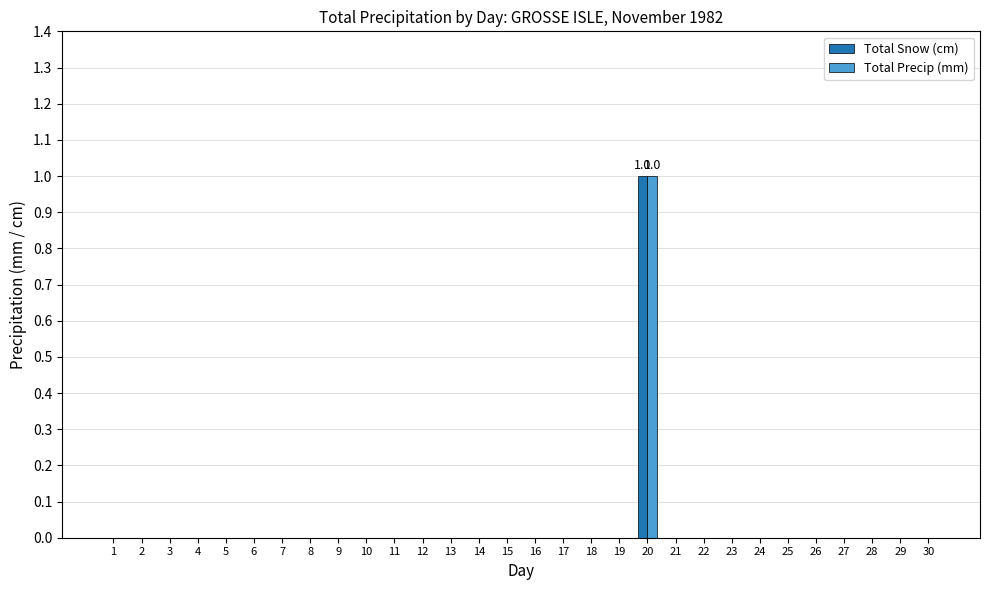

How many Total Snow (cm) values are between 0 and 1?

30